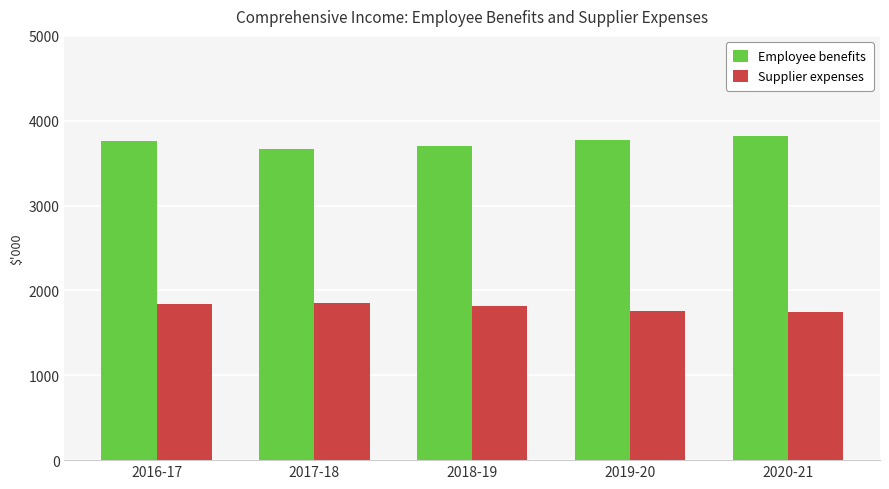

What is the average value of the Employee benefits series?

3744